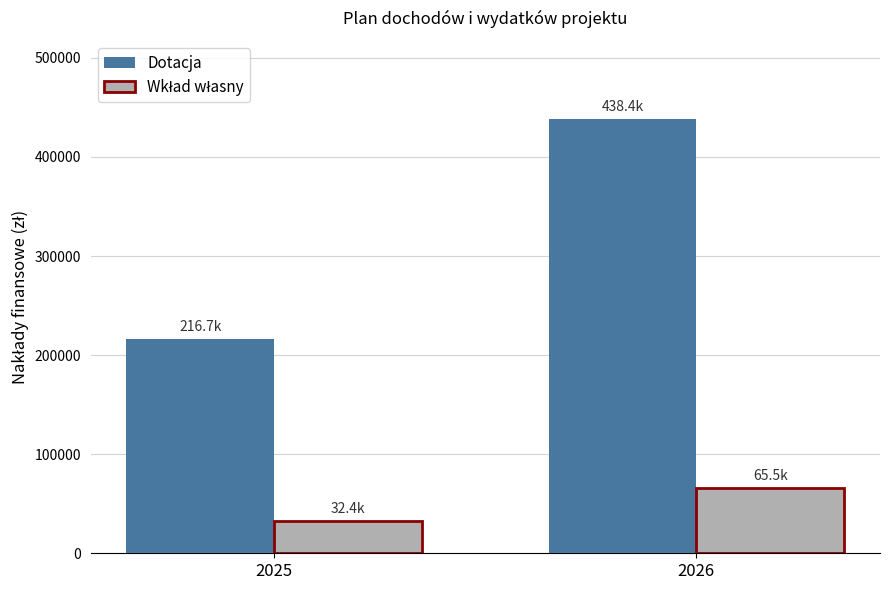

What is the total value across all series at 2025?

249063.9